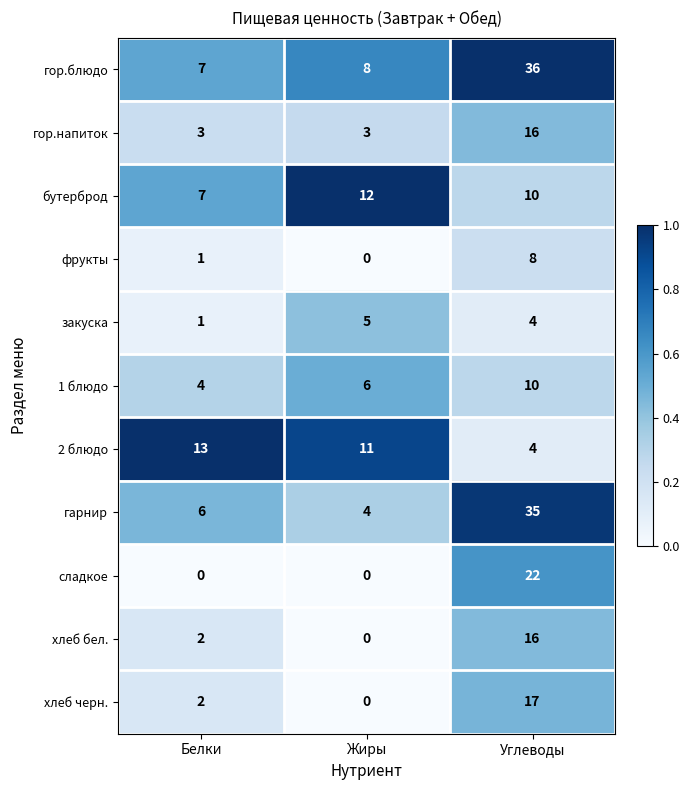

Which series has the largest range (max minus min)?

гарнир